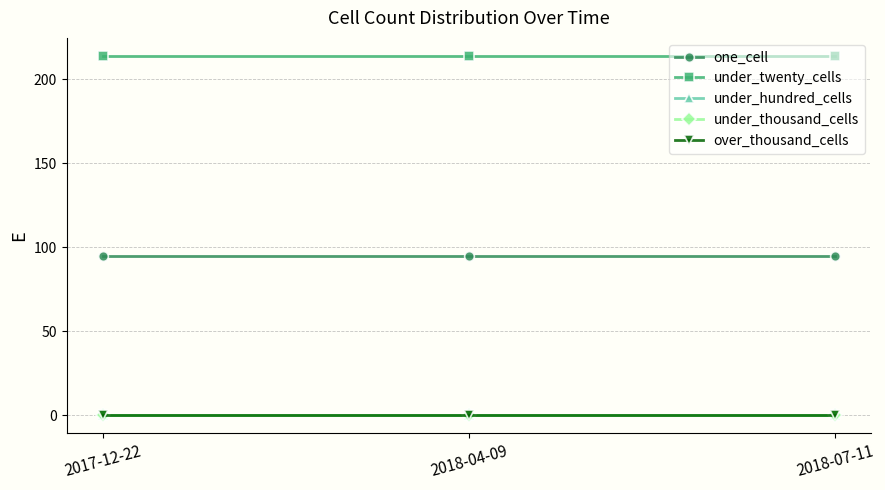

Which series has the largest total across all categories?

under_twenty_cells